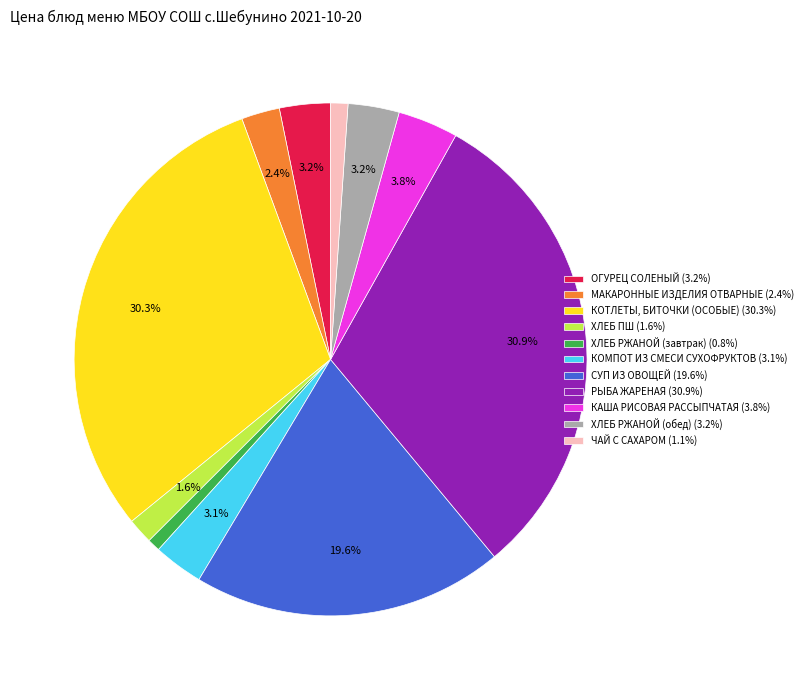

Between ОГУРЕЦ СОЛЕНЫЙ (3.2%) and МАКАРОННЫЕ ИЗДЕЛИЯ ОТВАРНЫЕ (2.4%), which is larger?

ОГУРЕЦ СОЛЕНЫЙ (3.2%)